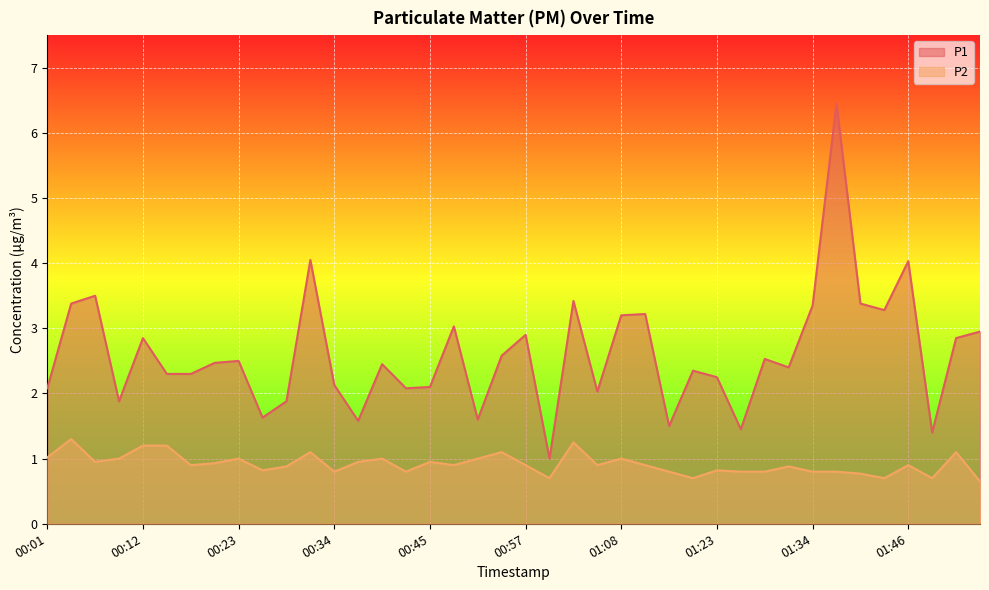

What is the difference between the maximum and minimum values in the P2 series?

0.7